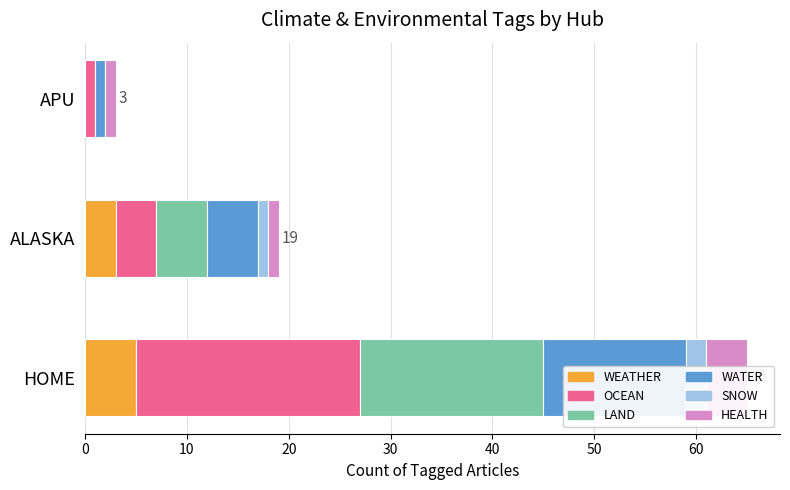

Reading left to right, list all the values displayed in this chart.

WEATHER: 5	3	0
OCEAN: 22	4	1
LAND: 18	5	0
WATER: 14	5	1
SNOW: 2	1	0
HEALTH: 4	1	1